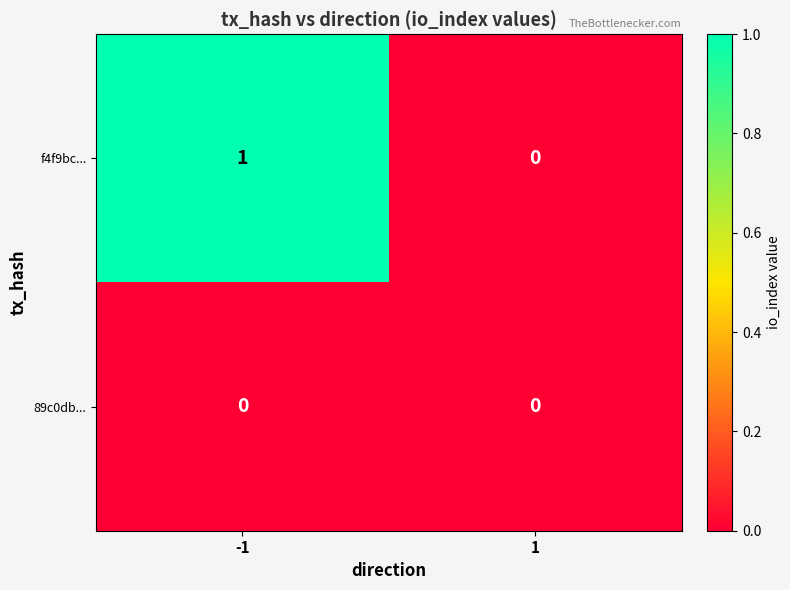

How many data points in f4f9bc... are less than 1?

1